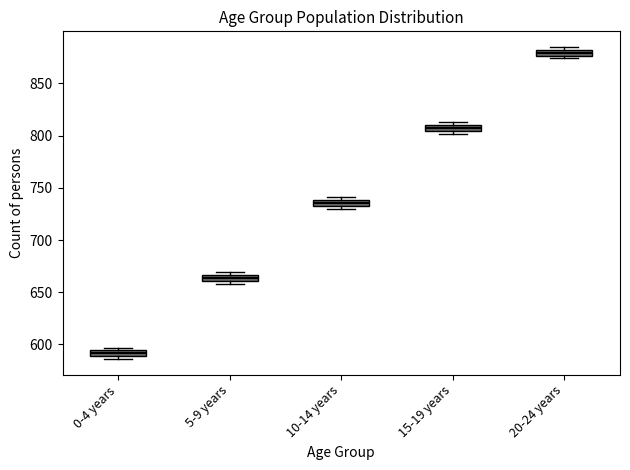

Where is the upper edge of the box for 0-4 years on the y-axis? The values are not printed on the chart, so give them approximately, as read against the axis.

595